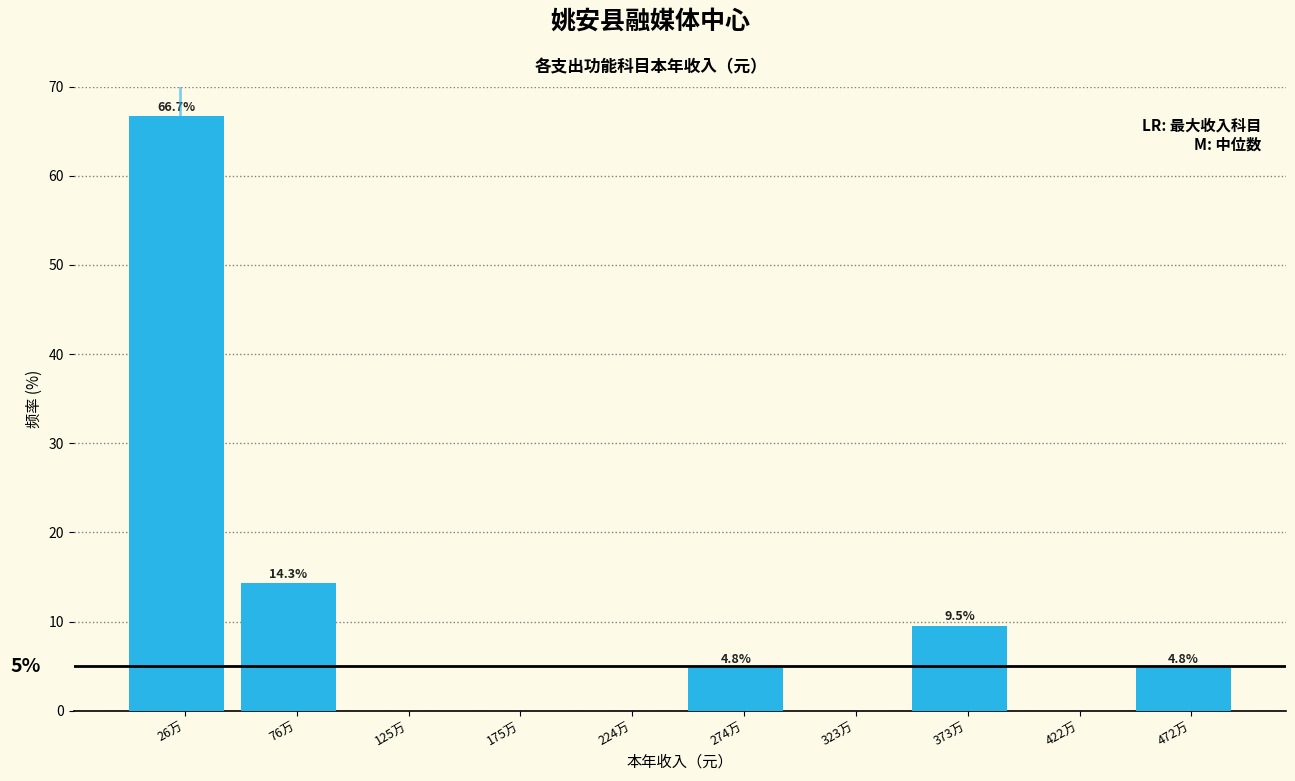

Reading right to left, extract all data points from this chart.

472万=4.8	422万=0.0	373万=9.5	323万=0.0	274万=4.8	224万=0.0	175万=0.0	125万=0.0	76万=14.3	26万=66.7